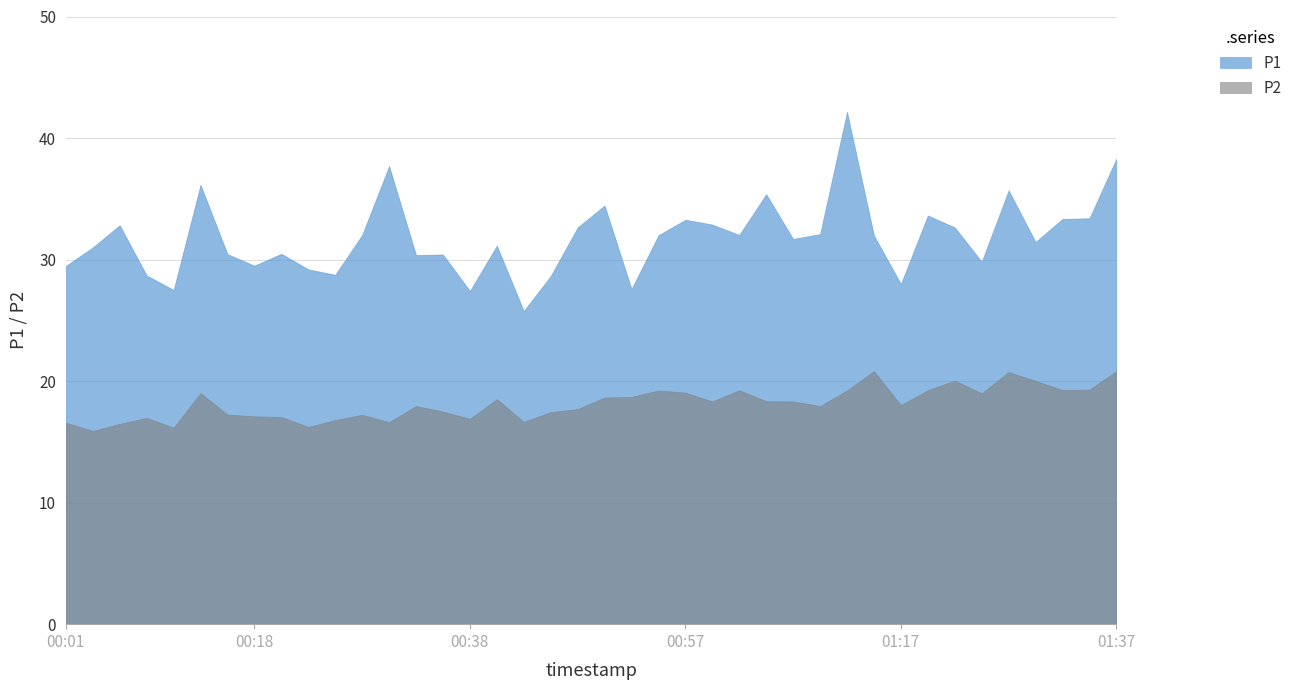

What is the difference between the highest and lowest values at 00:04?

15.1